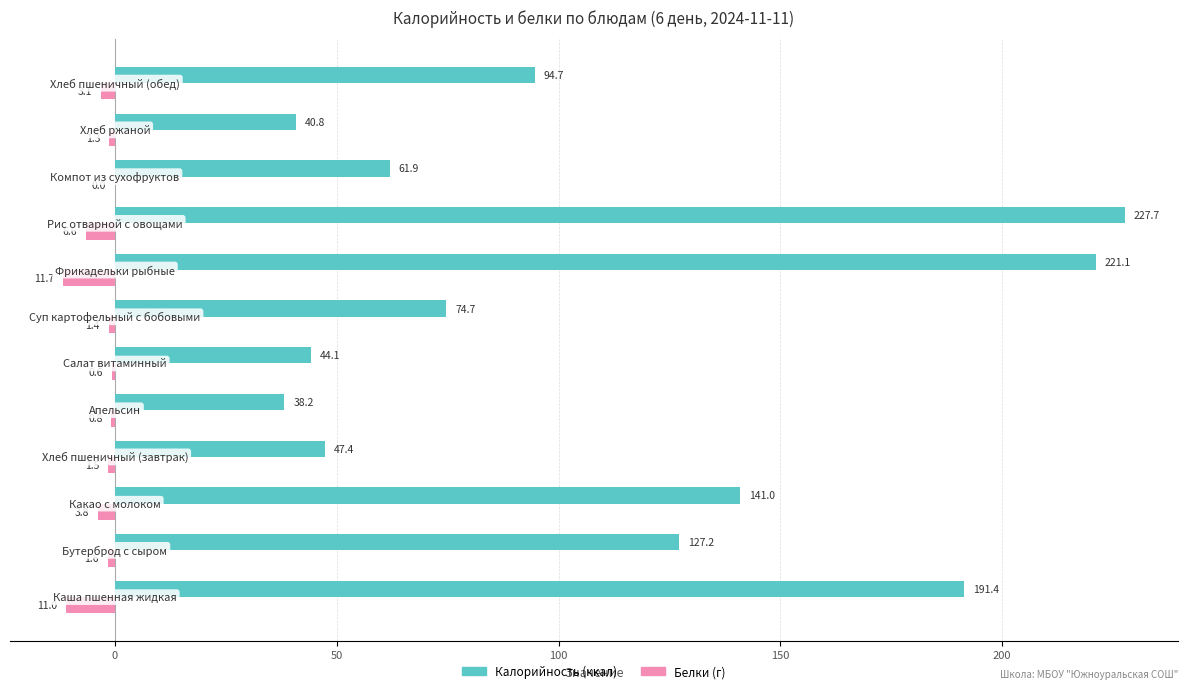

What is the greatest value displayed?

227.7